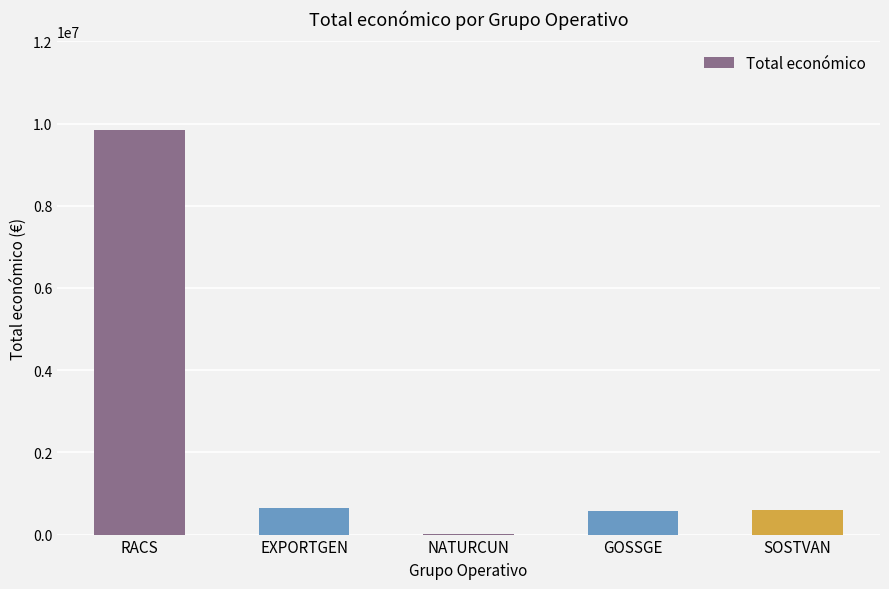

What value does the data have at EXPORTGEN?

644817